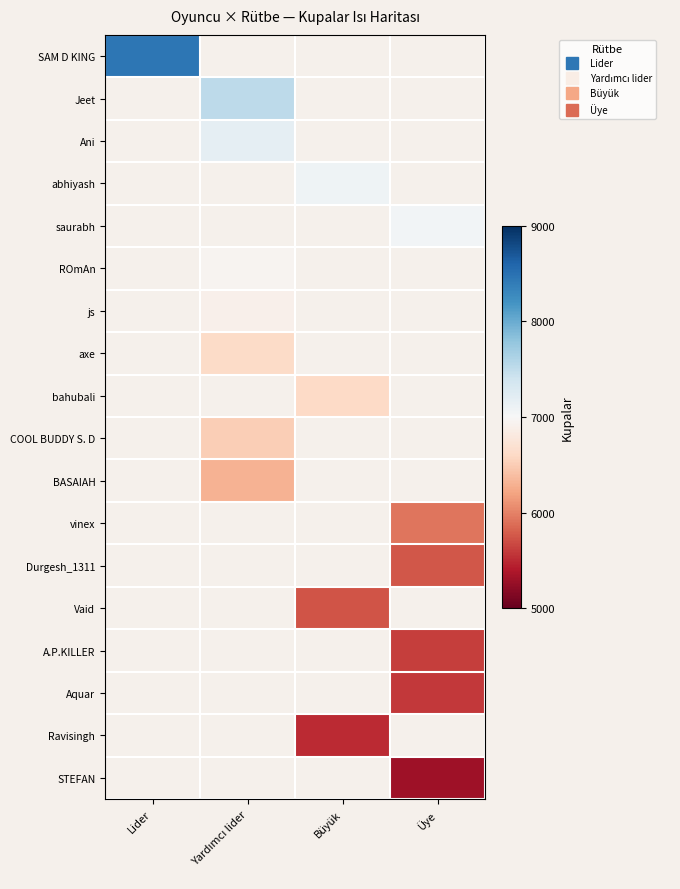

Which category has the lowest value across all series?

Üye